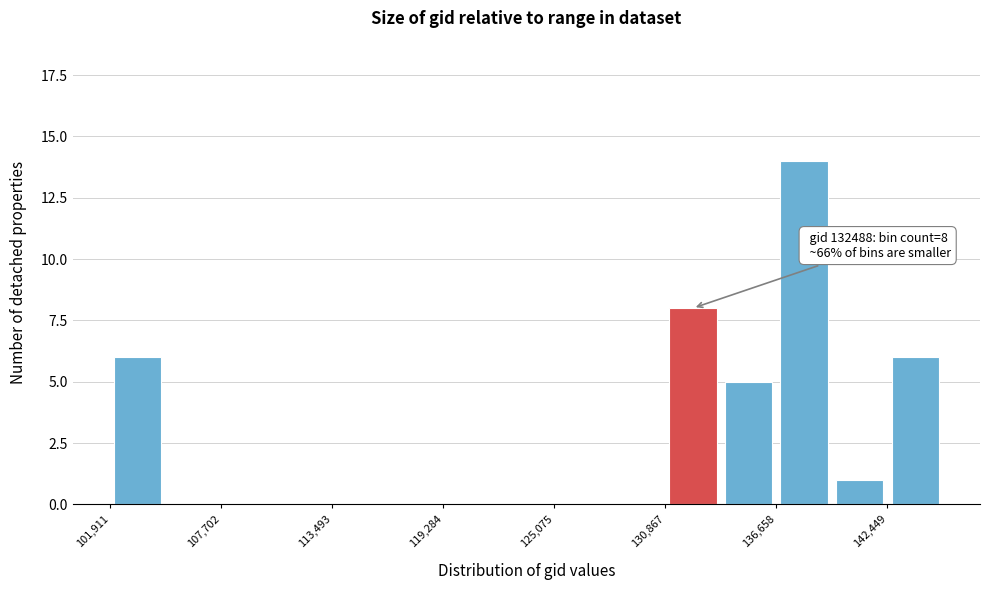

Around what value on the x-axis is the tallest bar? Give the approximate position of its centre, as read against the axis.

138000